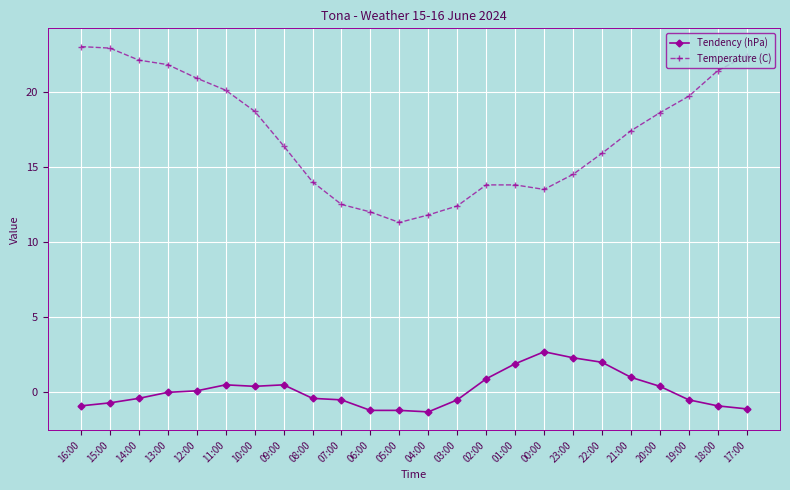

What is the difference between the Tendency (hPa) values at 12:00 and 01:00?

1.8